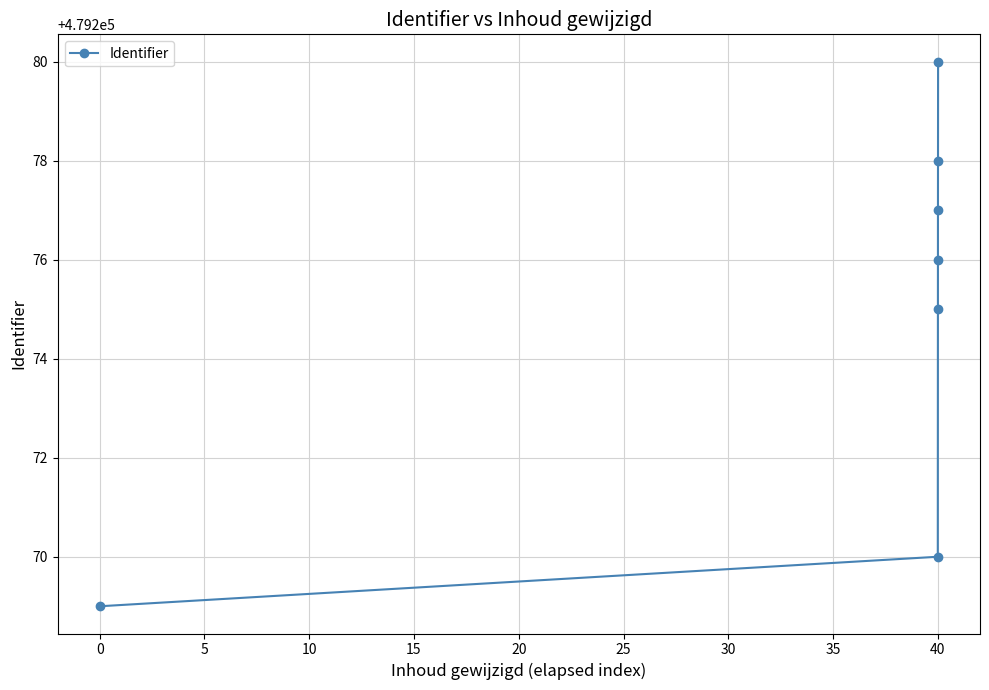

Count the number of categories in the chart.

7